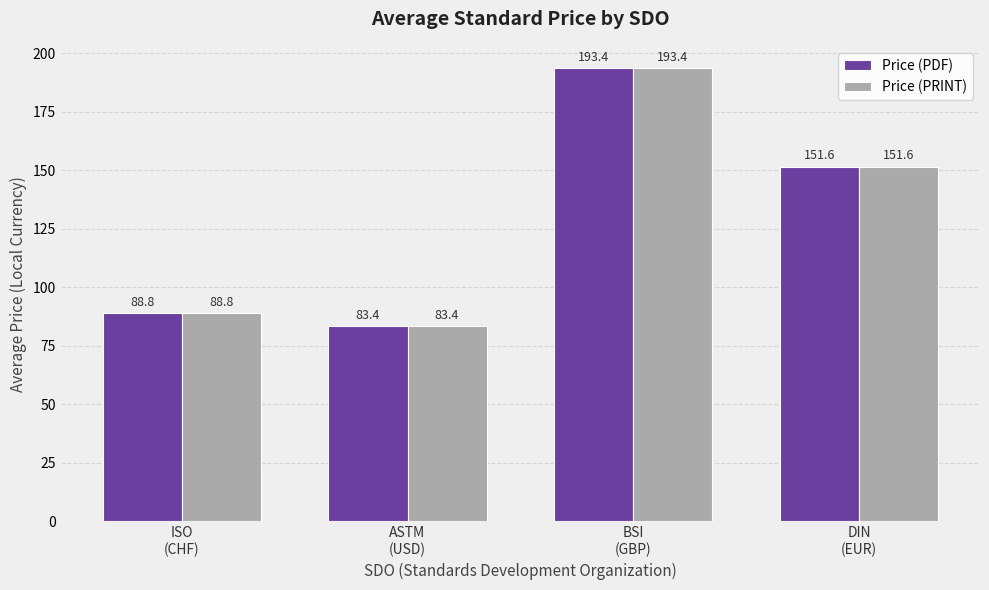

What is the average value of the Price (PDF) series?

129.3